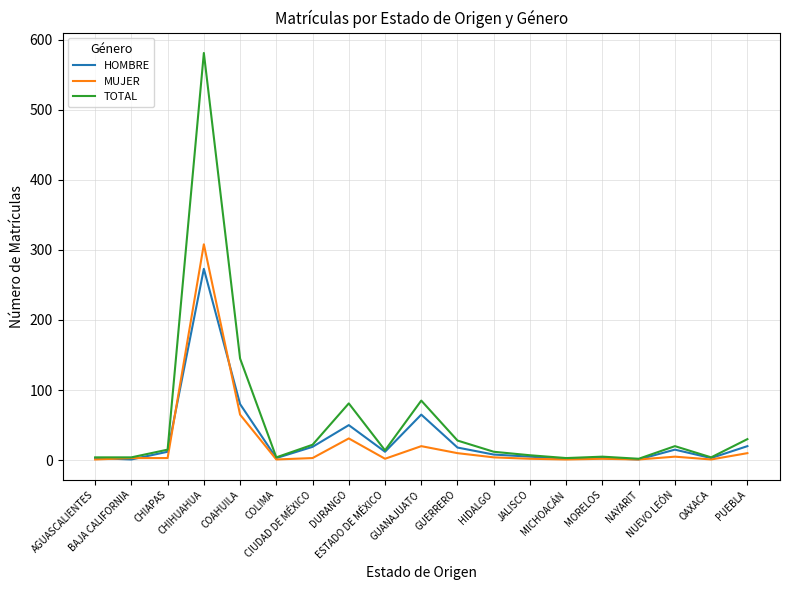

What is the minimum value shown in the chart?

1